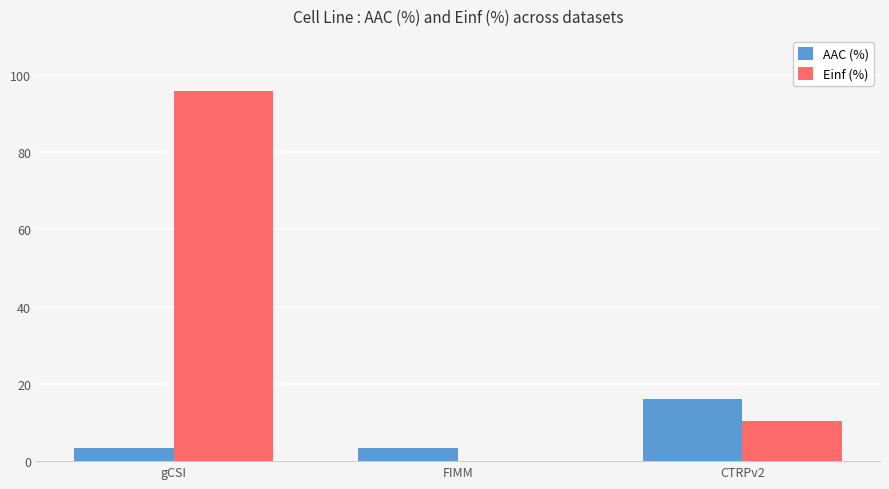

Where does the Einf (%) series first go above 10?

gCSI